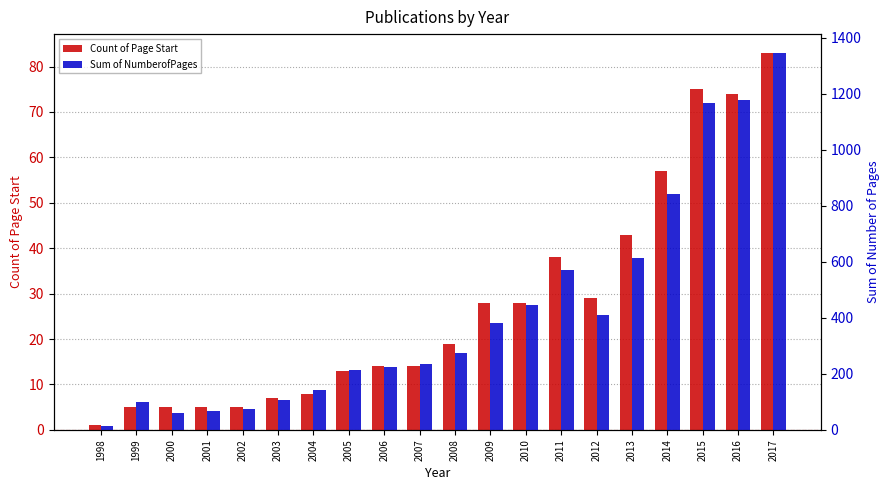

Is it true that Count of Page Start equals 8 at 2001?

False